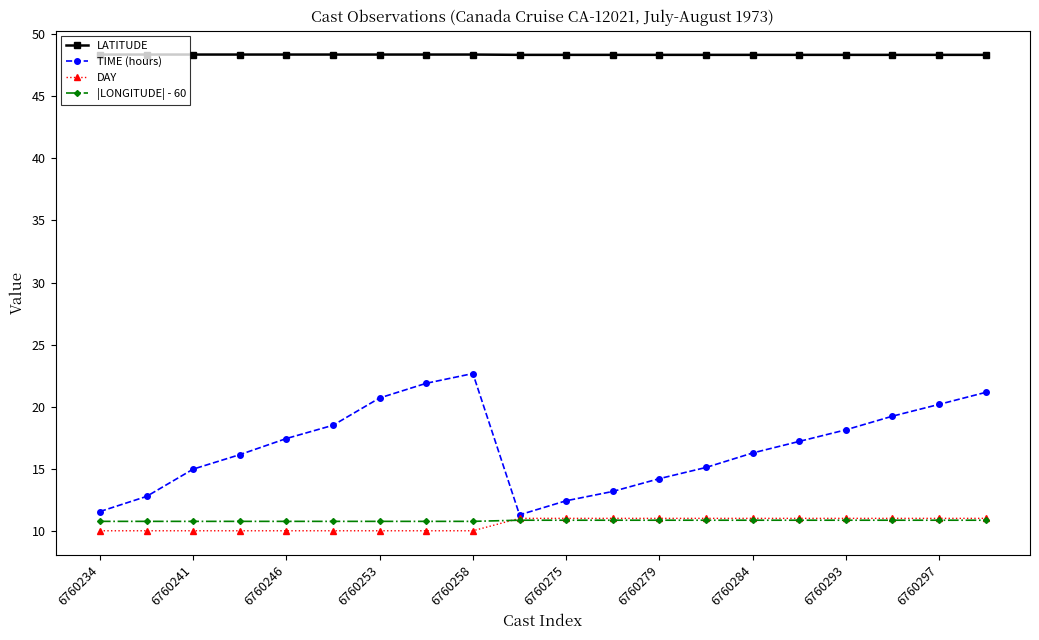

True or false: LATITUDE and TIME (hours) intersect in this chart.

False